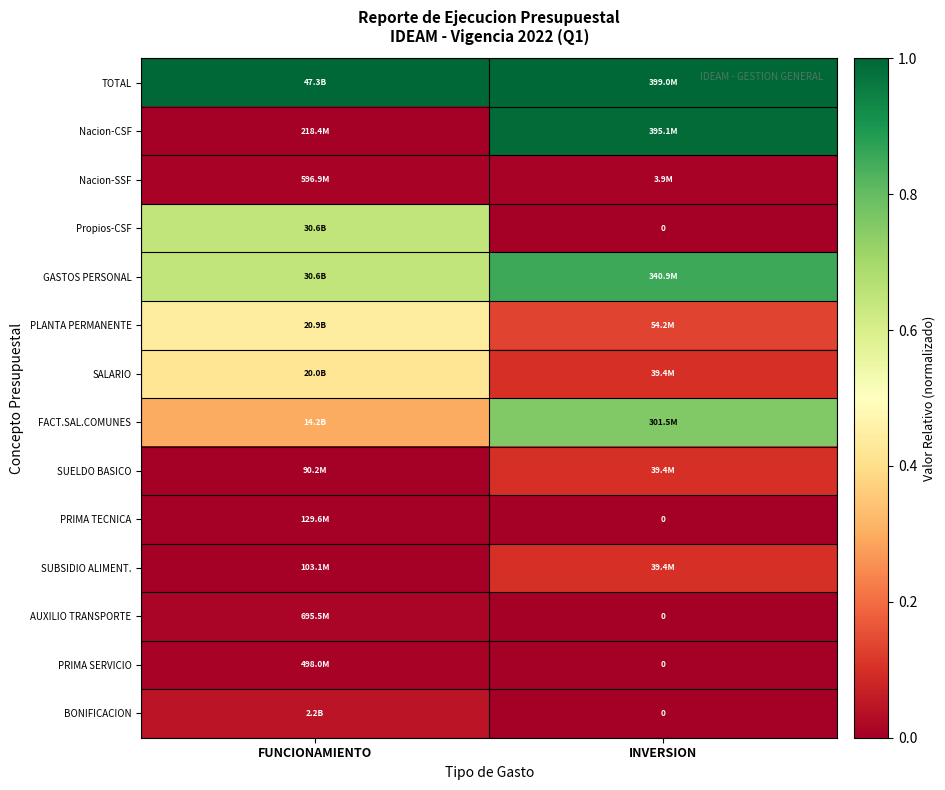

What is the average value of the Nacion-CSF series?

0.5